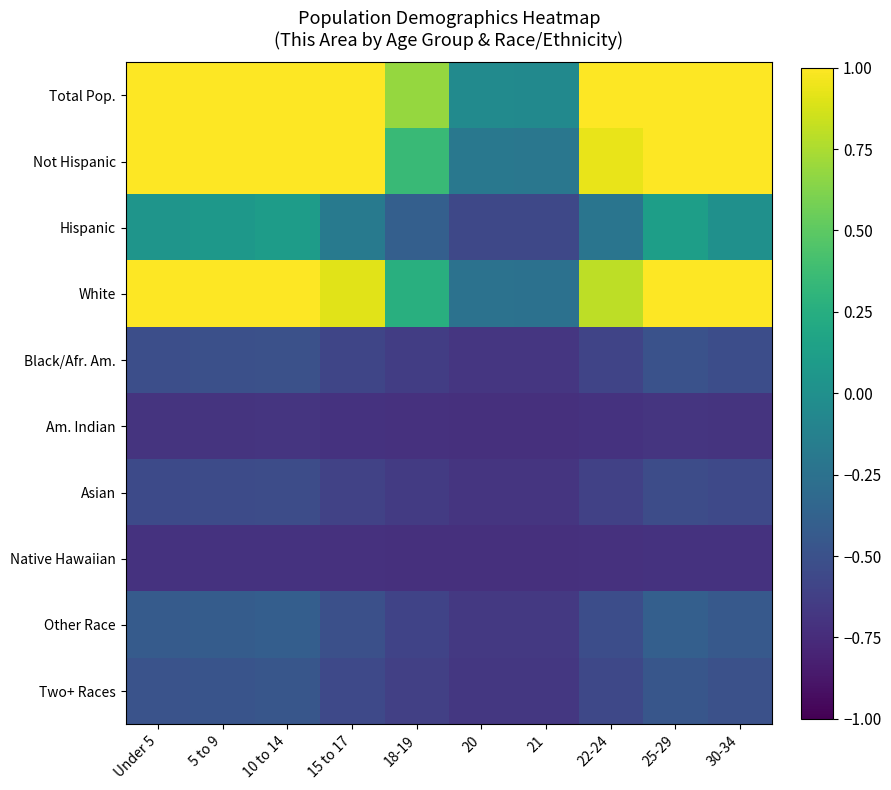

Between 18-19 and 30-34, which is larger?

30-34